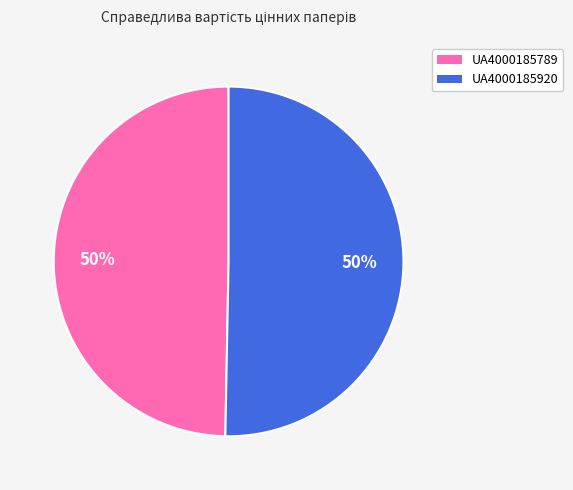

True or false: UA4000185789 accounts for 50% of the total.

True